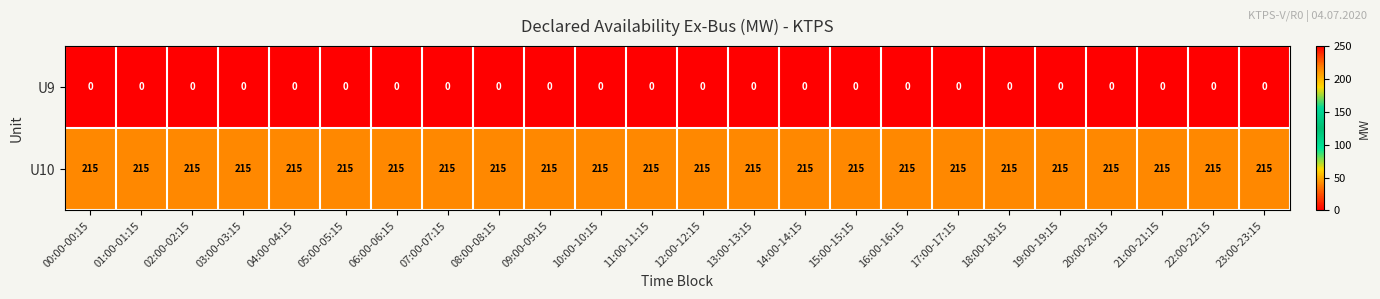

At 07:00-07:15, list the series in order from smallest to largest.

U9, U10